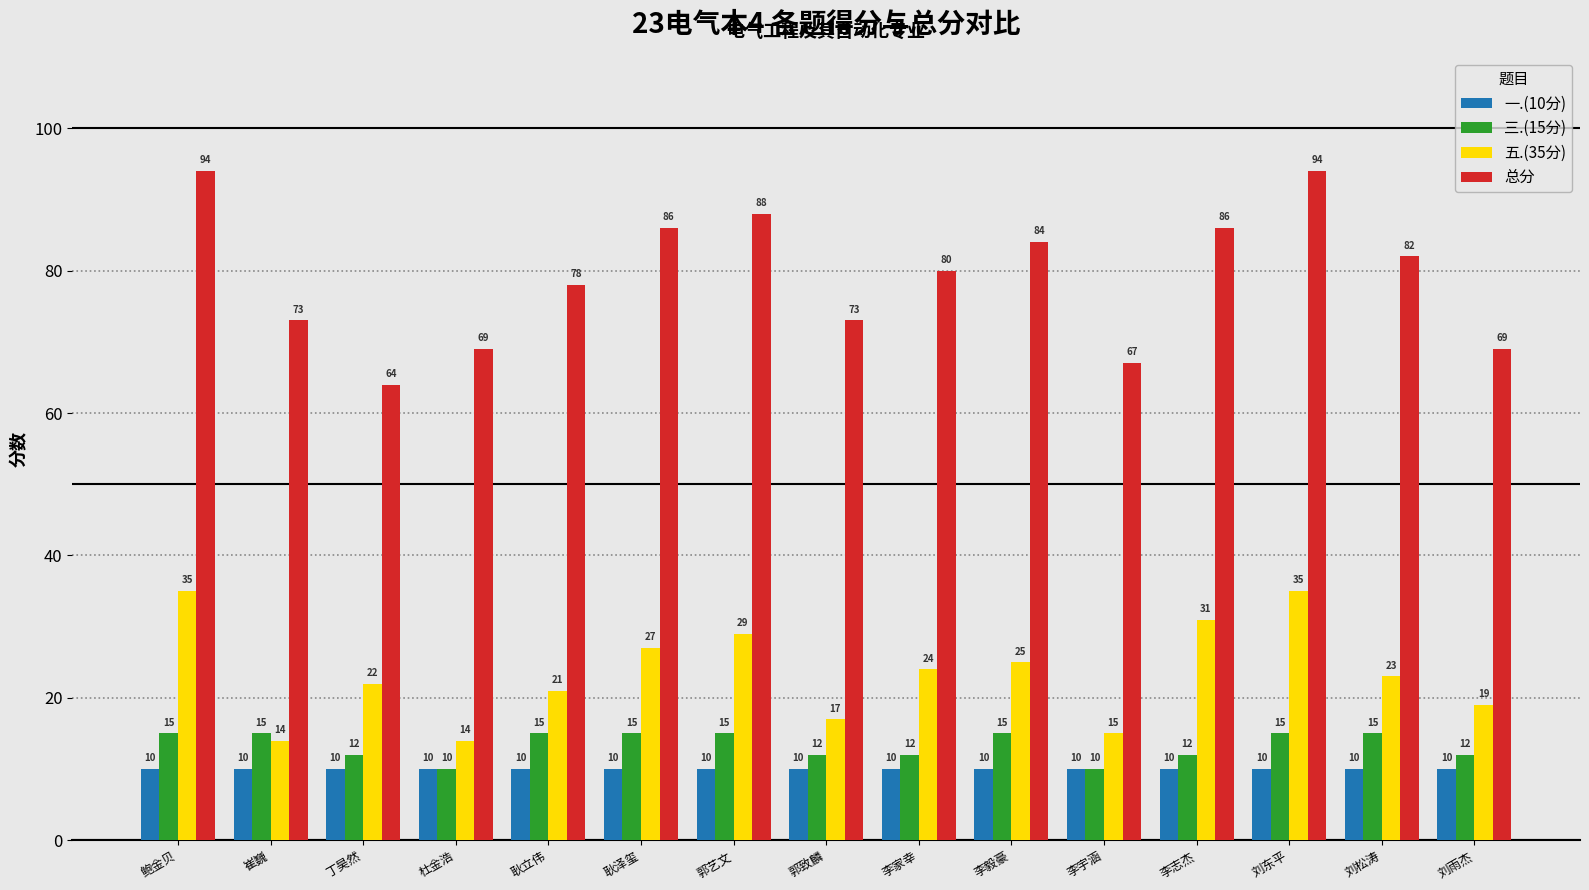

What is the difference between the 五.(35分) values at 李毅豪 and 杜金浩?

11